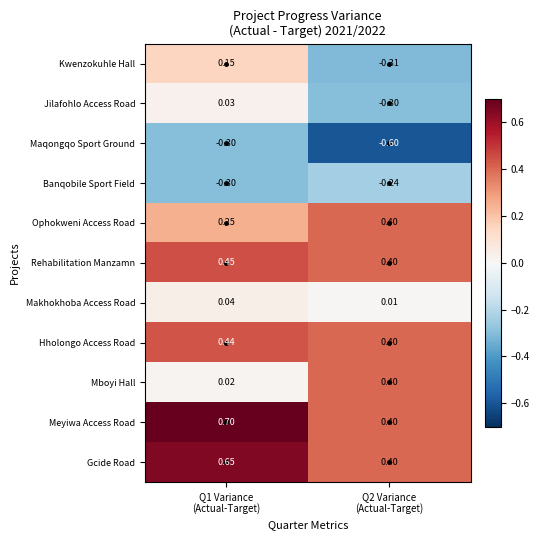

Which series has the largest total across all categories?

Meyiwa Access Road